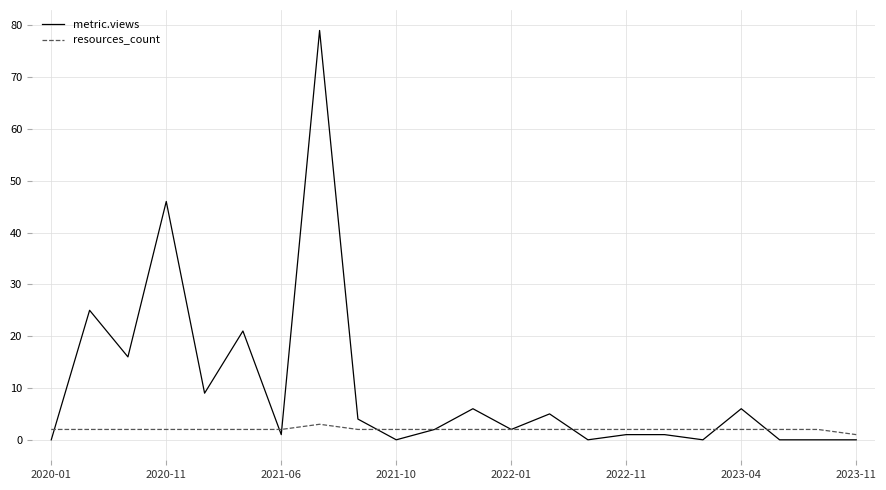

In resources_count, how many points are higher than both neighbors (excluding endpoints)?

1